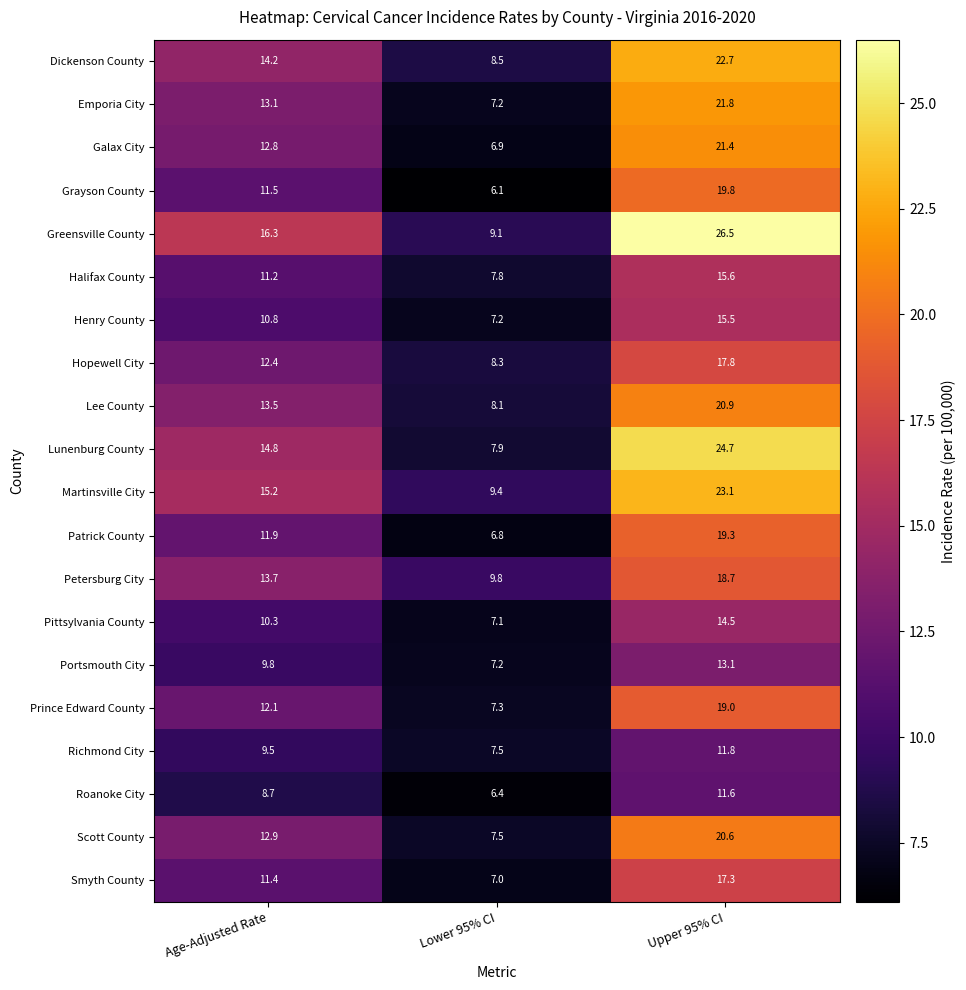

True or false: Roanoke City has a value of 12.8 at Age-Adjusted Rate.

False